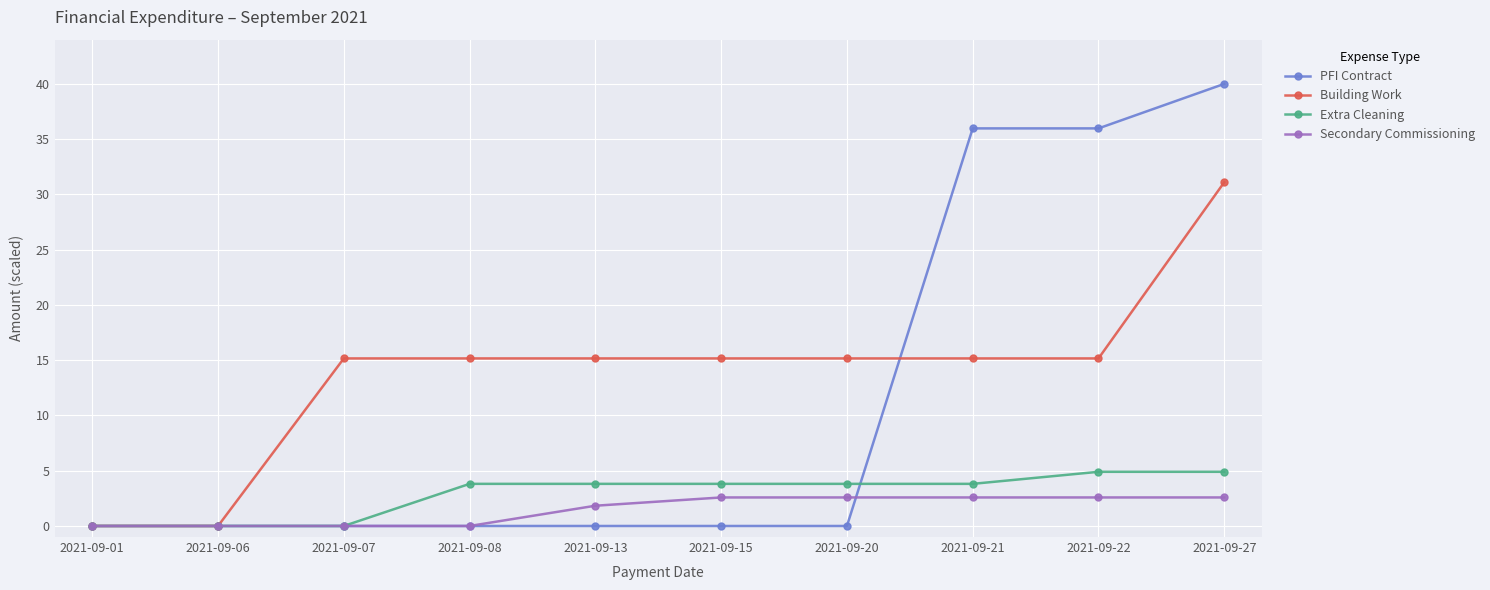

Count the number of data series in this chart.

4